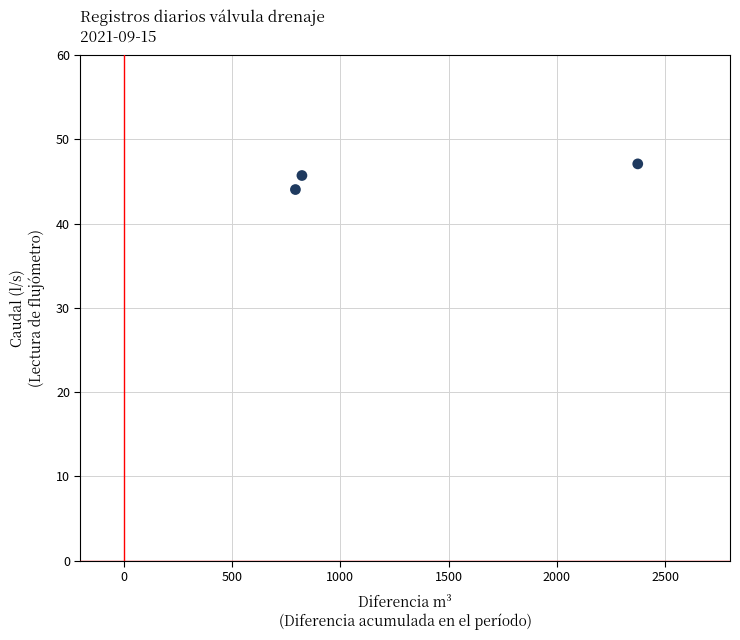

What is the average X value?

1330.0